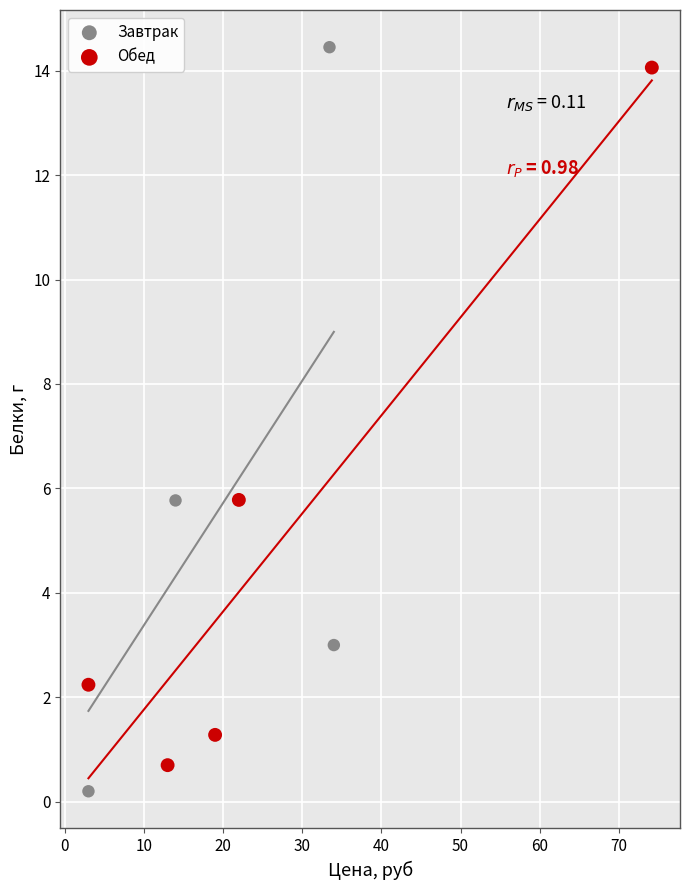

Which series has the widest spread of Y values?

Завтрак